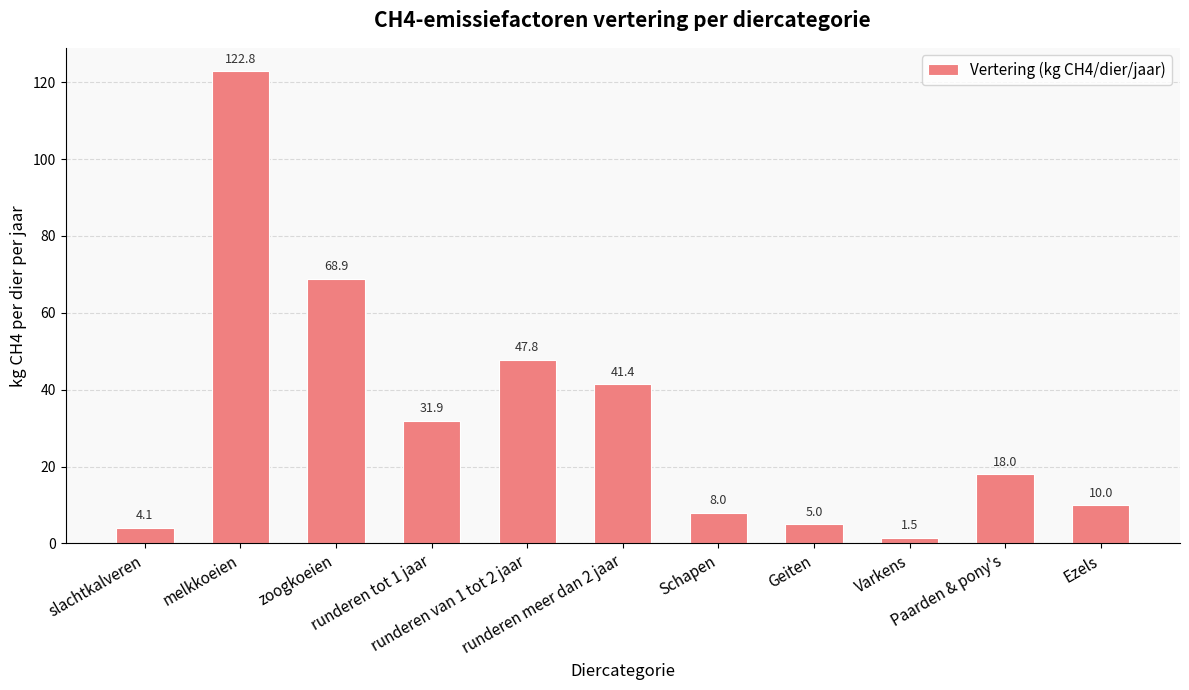

What is the difference between the values at runderen tot 1 jaar and Ezels?

21.9